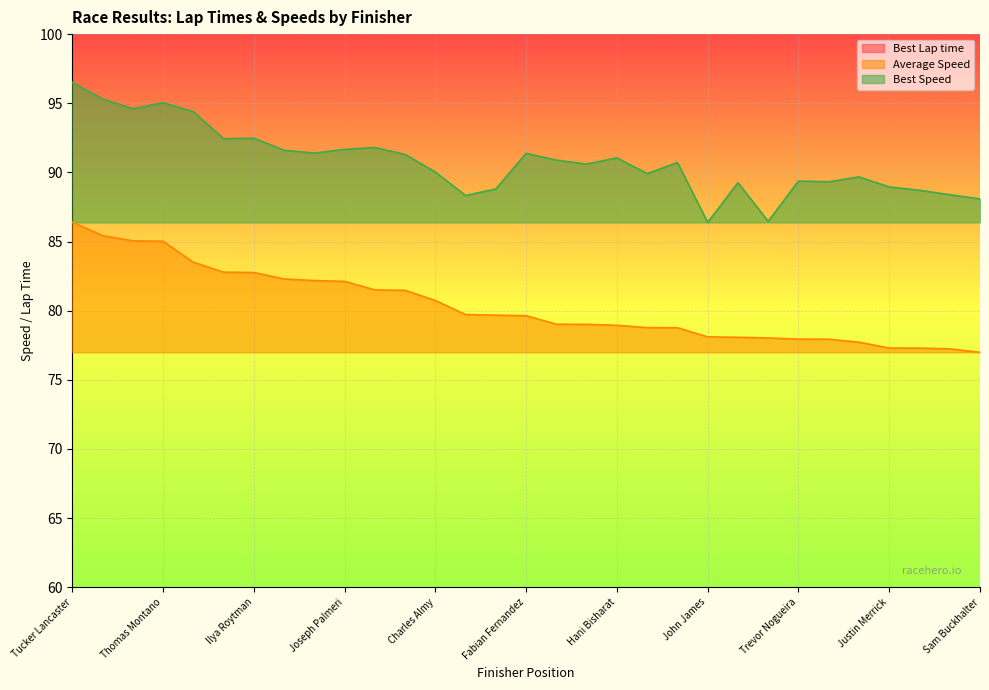

At how many categories does at least one series exceed 82?

31